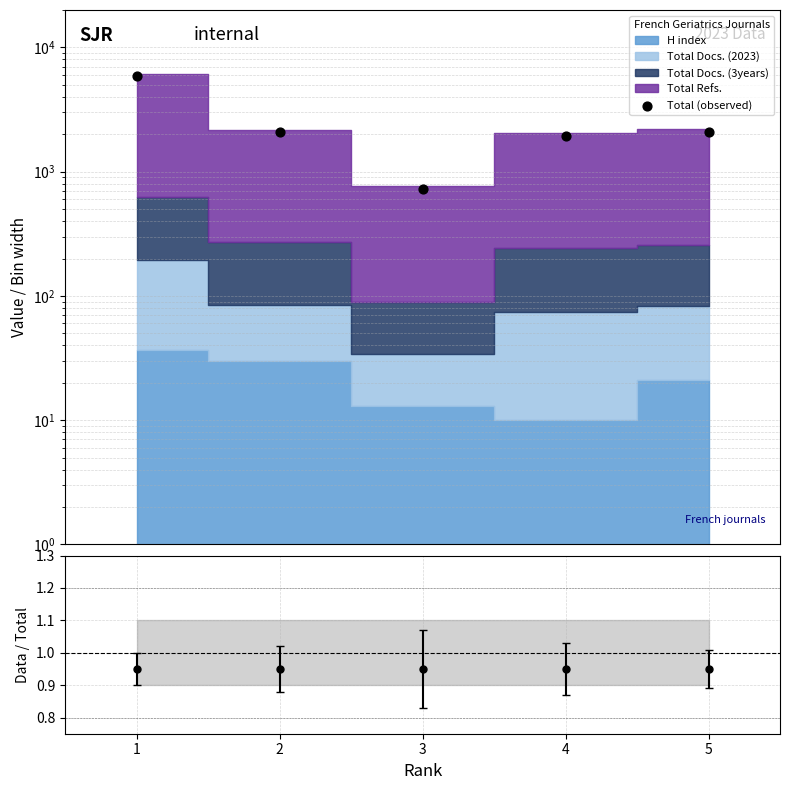

Between 5 and 4, which is larger?

5